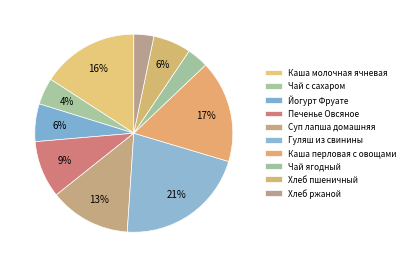

How many slices are in this pie chart?

10